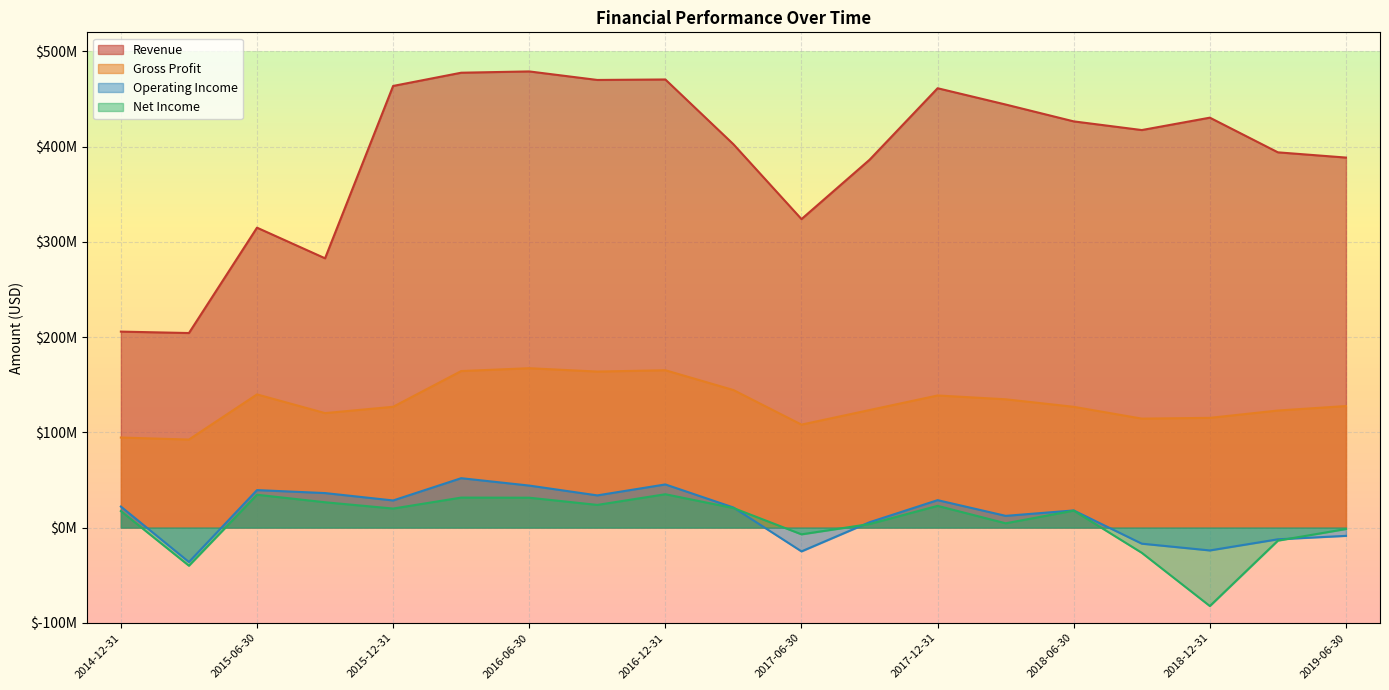

True or false: Revenue and Operating Income intersect in this chart.

False